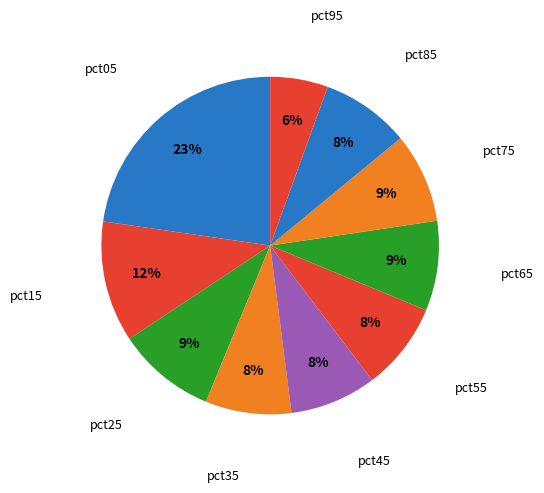

Which slice is the largest?

pct05